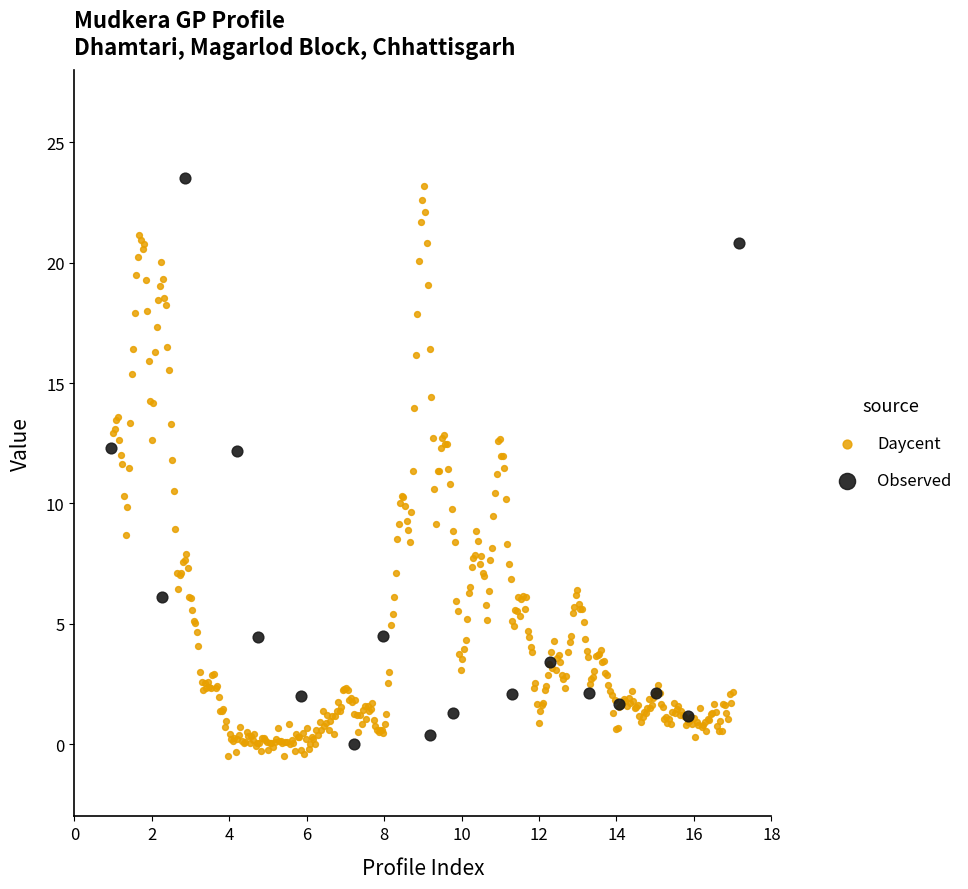

What are all the series names shown in the legend?

Daycent, Observed